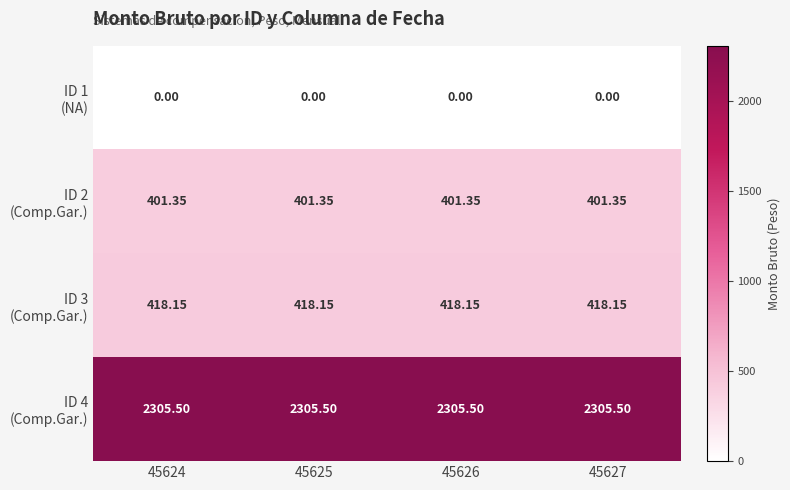

How many series are shown in this chart?

4